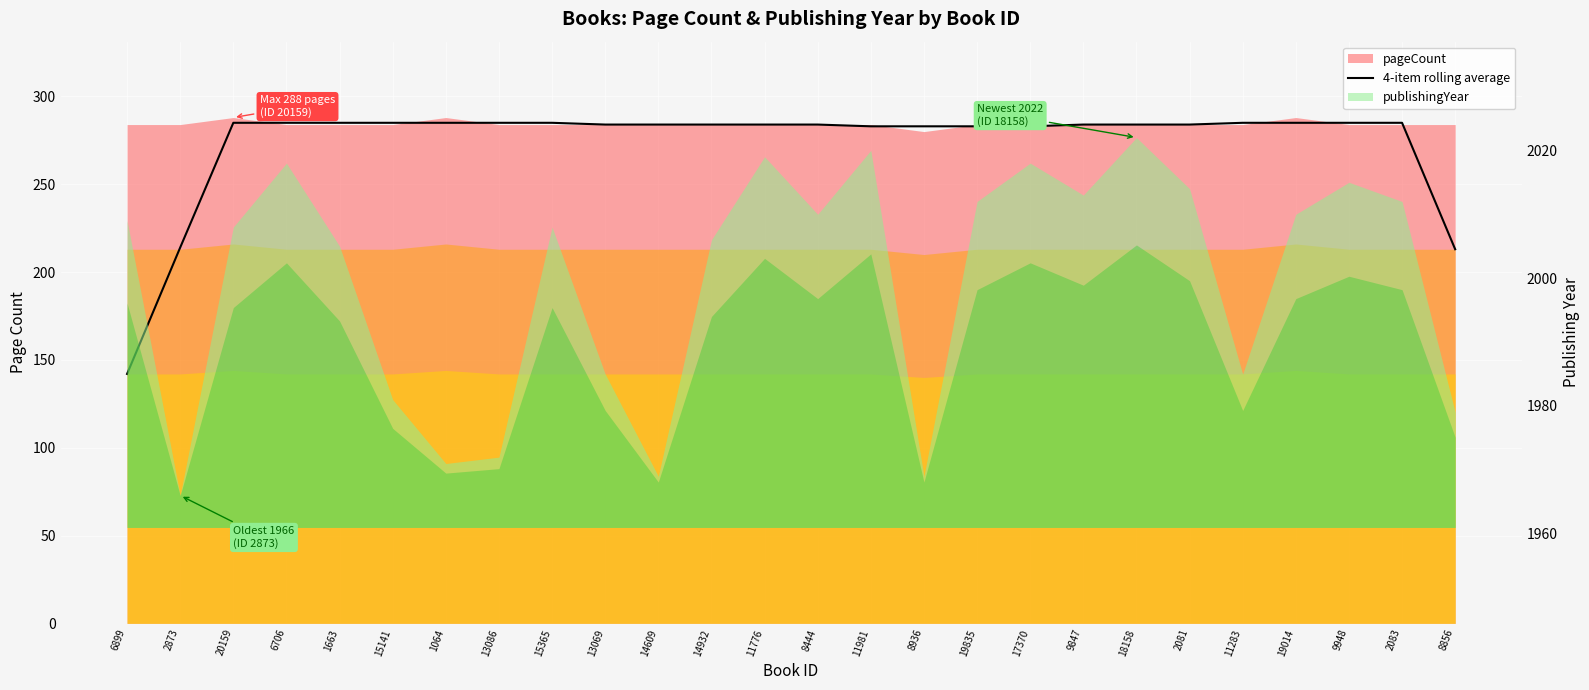

Between 8856 and 15141, which is larger?

15141